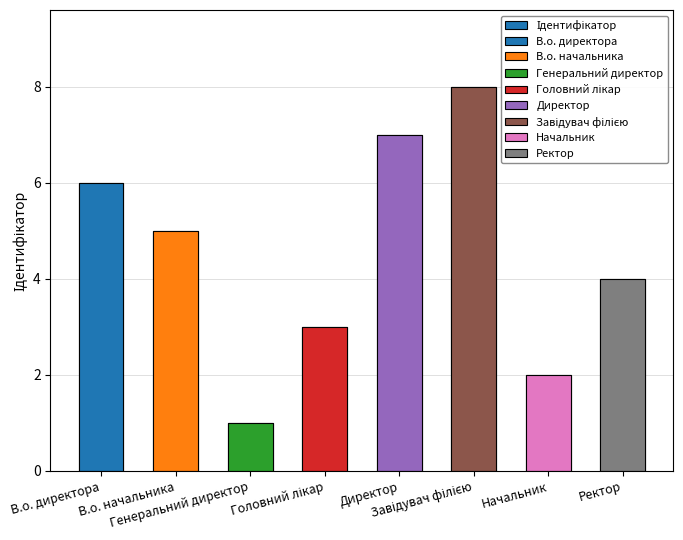

Where does the data first go above 5?

В.о. директора